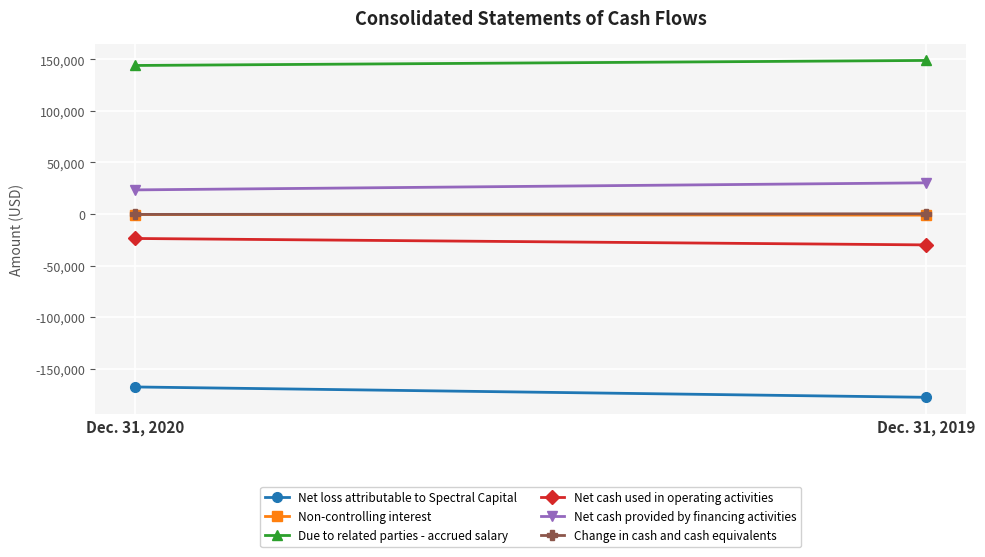

What is the difference between the maximum and minimum values in the Net loss attributable to Spectral Capital series?

10040